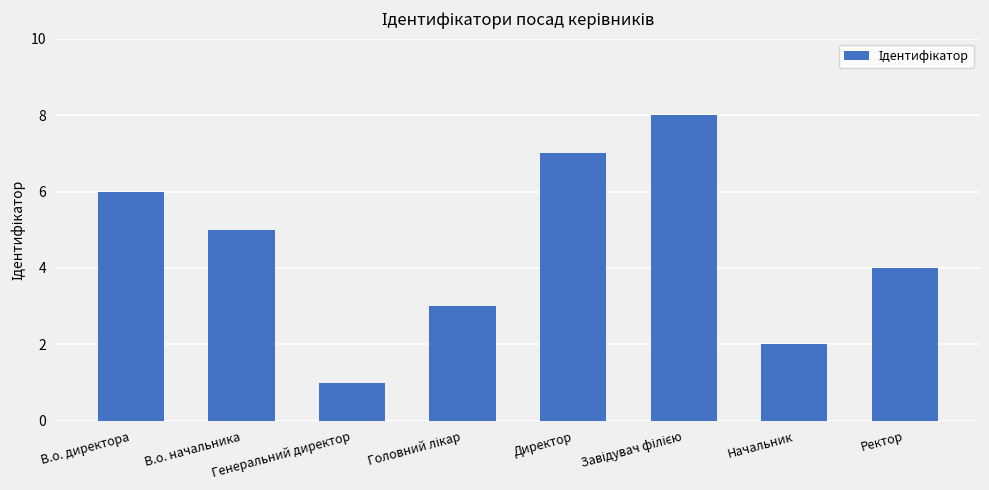

What is the difference between the maximum and minimum values?

7